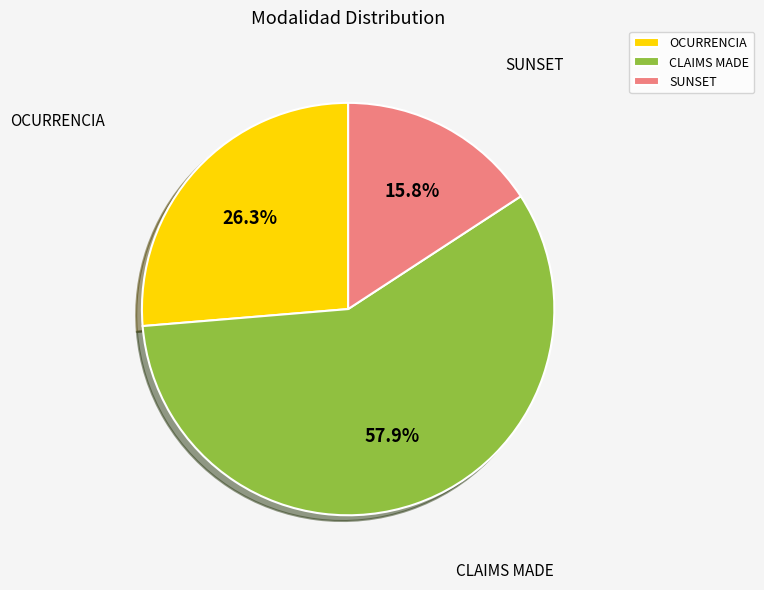

To the nearest percent, what percentage of the pie is SUNSET?

16%